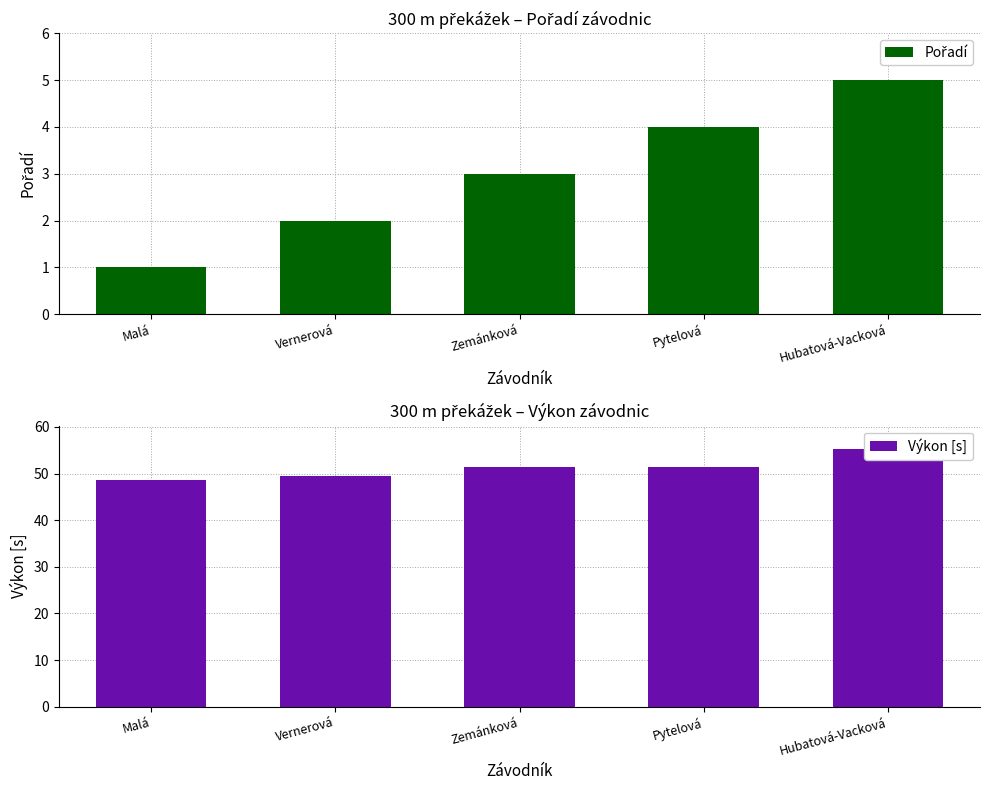

What is the sum of the Pořadí values at Malá and Hubatová-Vacková?

6.0